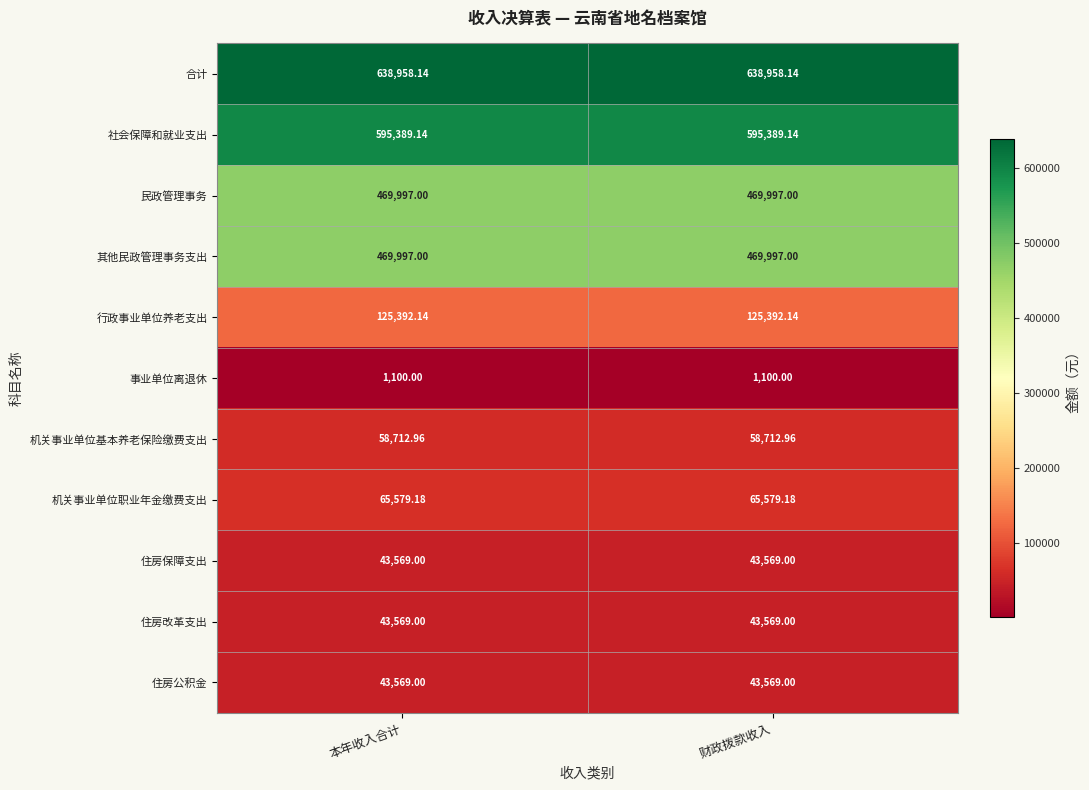

Which series has the largest total across all categories?

合计